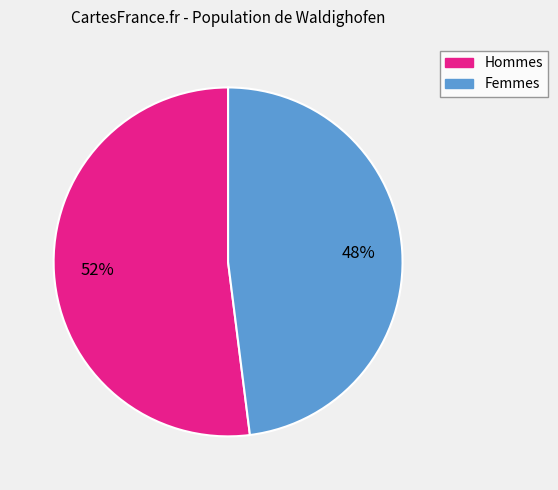

Is it true that Femmes is 61% of the pie?

False